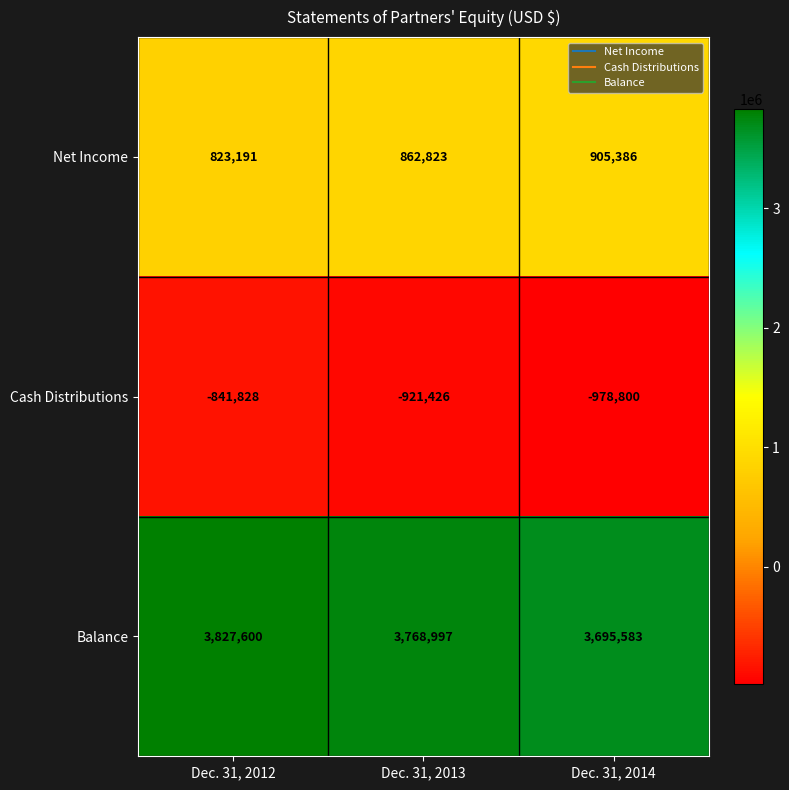

At how many categories does at least one series exceed 1766286?

3